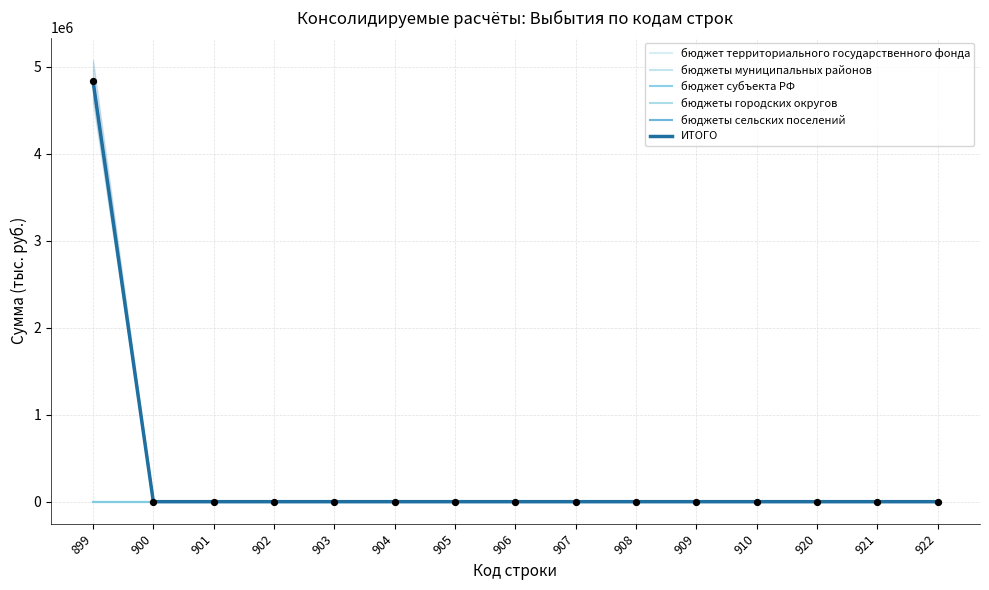

Which series reaches the minimum Y coordinate?

бюджет территориального государственного фонда